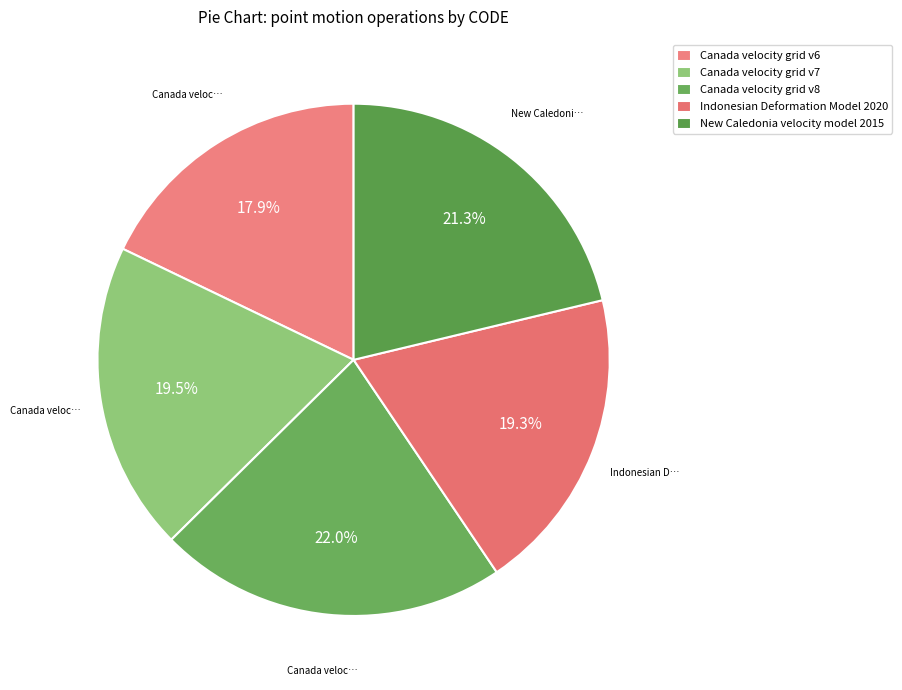

How many segments does this pie chart have?

5